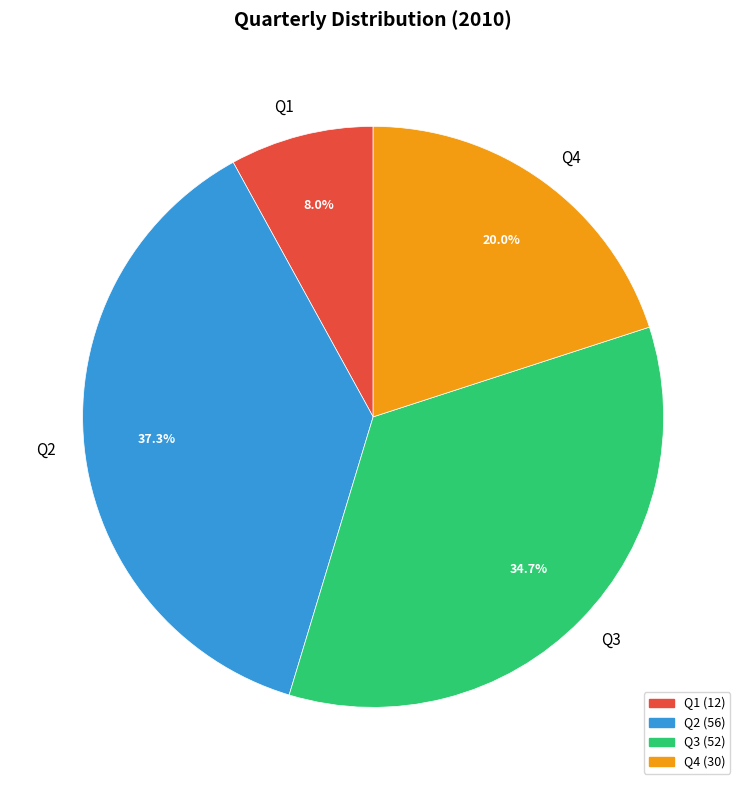

Does Q3 account for over 50% of the chart?

No